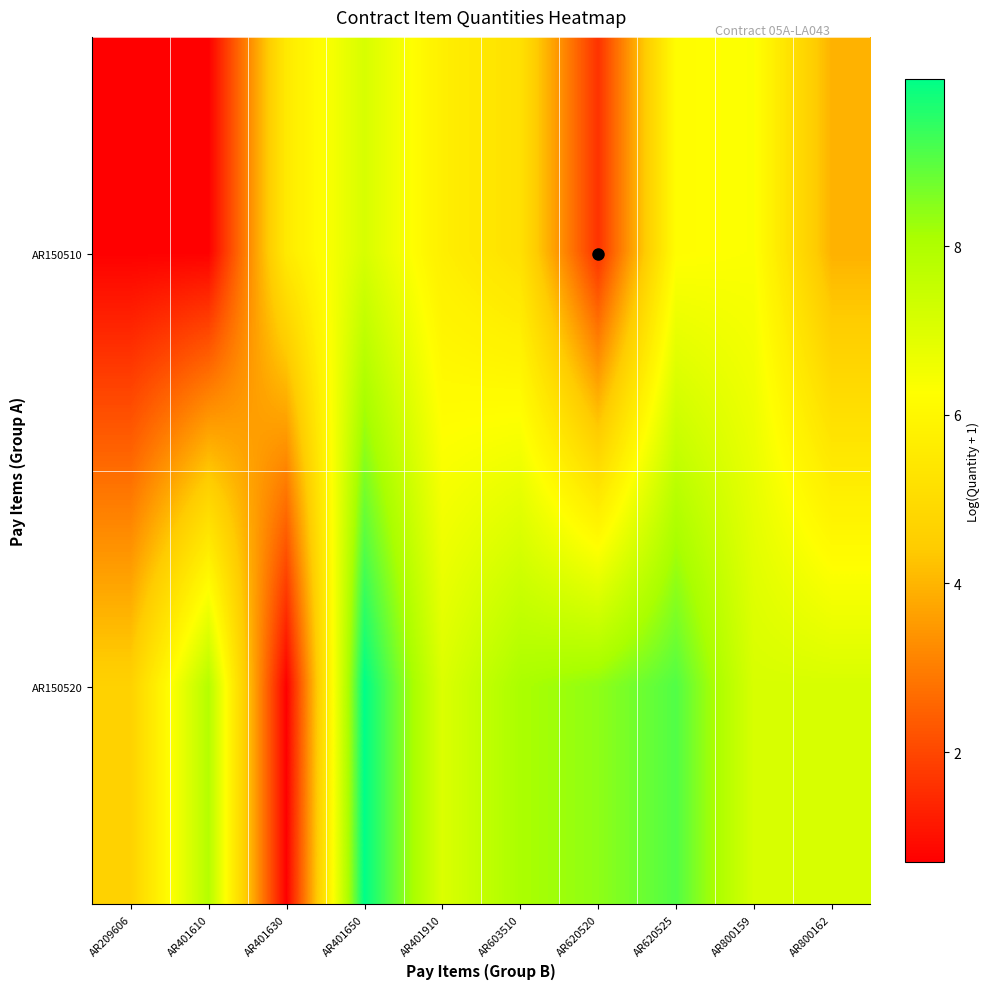

Which series has the largest total across all categories?

AR150520